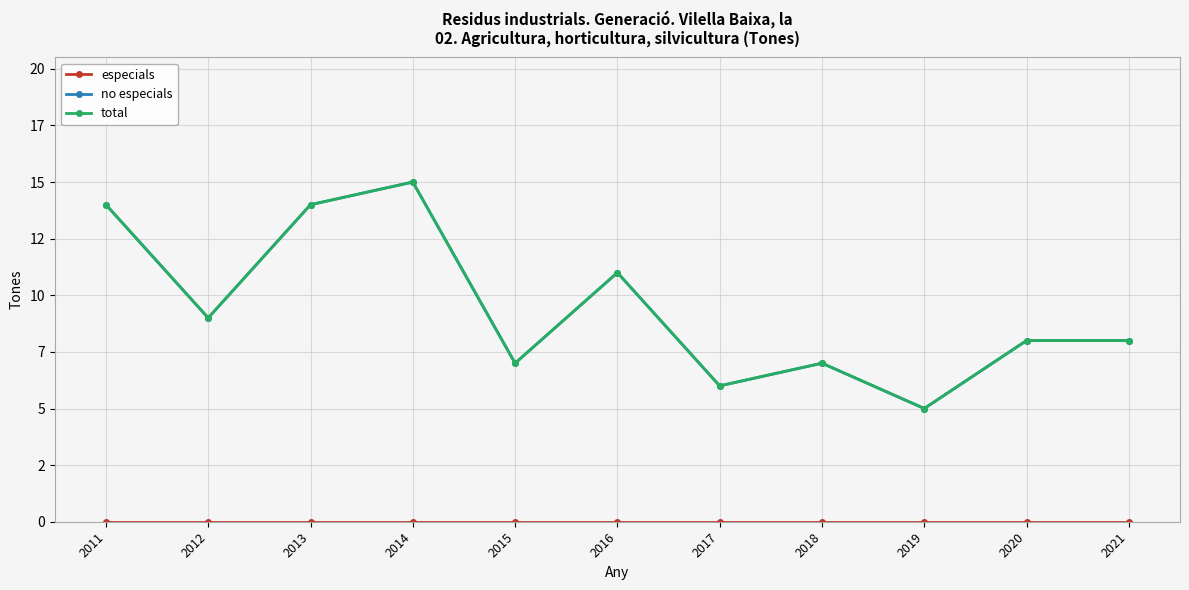

What is the lowest value of the no especials series?

5